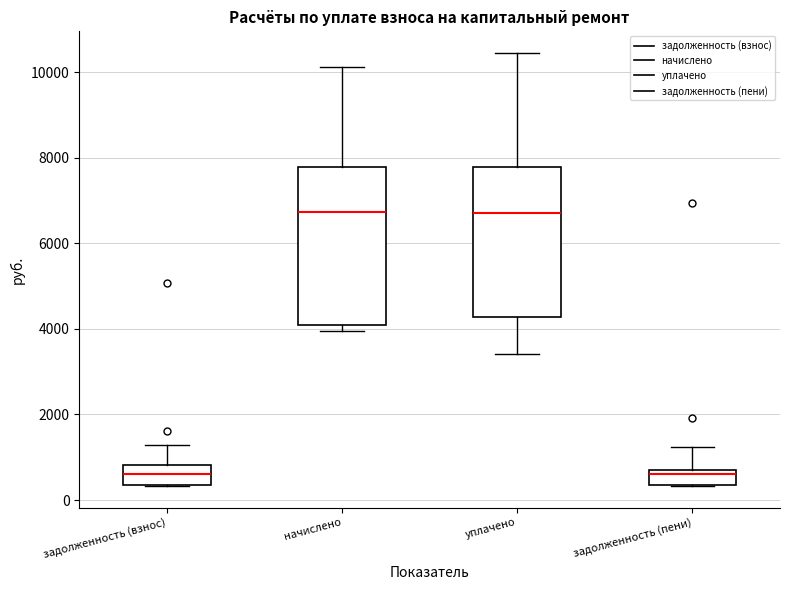

Reading left to right, transcribe this box plot: for each box, give where its median line is, the range the box spans, and where its two whiskers end, as read against the y-axis. The values are not printed on the chart, so give them approximately, as read against the axis.

задолженность (взнос): median 600, box 400 to 800, whiskers 400 to 1200
начислено: median 6800, box 4000 to 7800, whiskers 4000 (just below the box's lower edge) to 10200
уплачено: median 6800, box 4200 to 7800, whiskers 3400 to 10400
задолженность (пени): median 600 (just below the box's upper edge), box 400 to 600, whiskers 400 to 1200